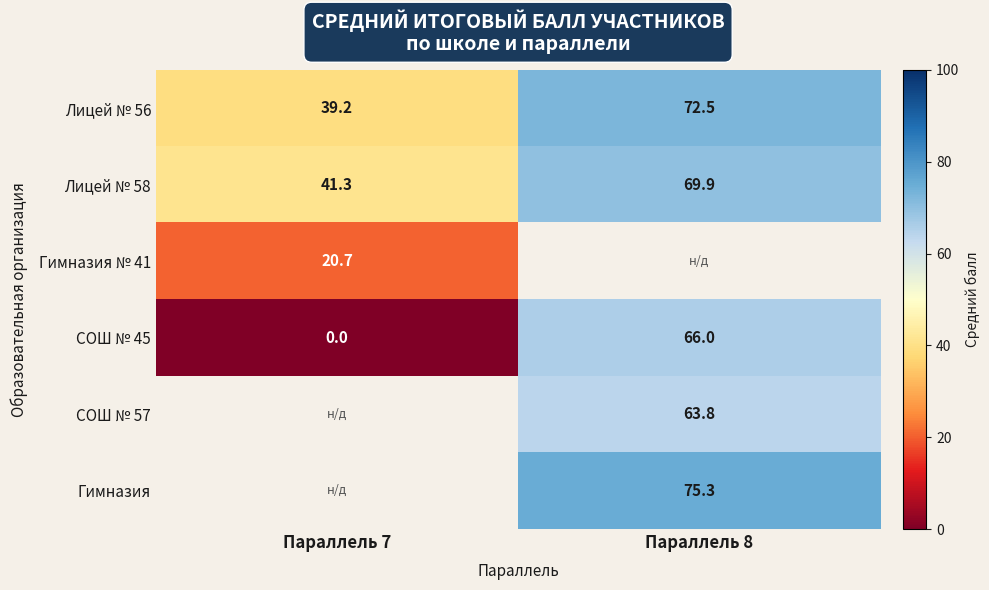

Is the value of Лицей № 58 at Параллель 7 greater than the value of СОШ № 57 at Параллель 8?

No